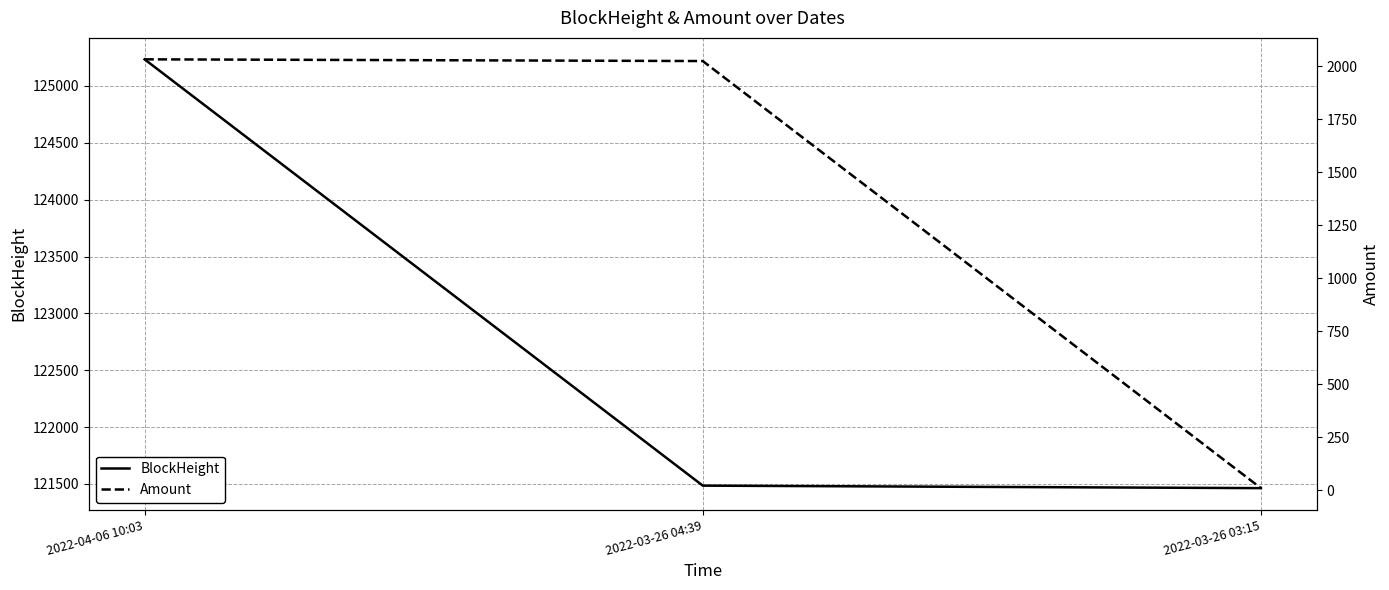

What is the lowest value of the Amount series?

9.2